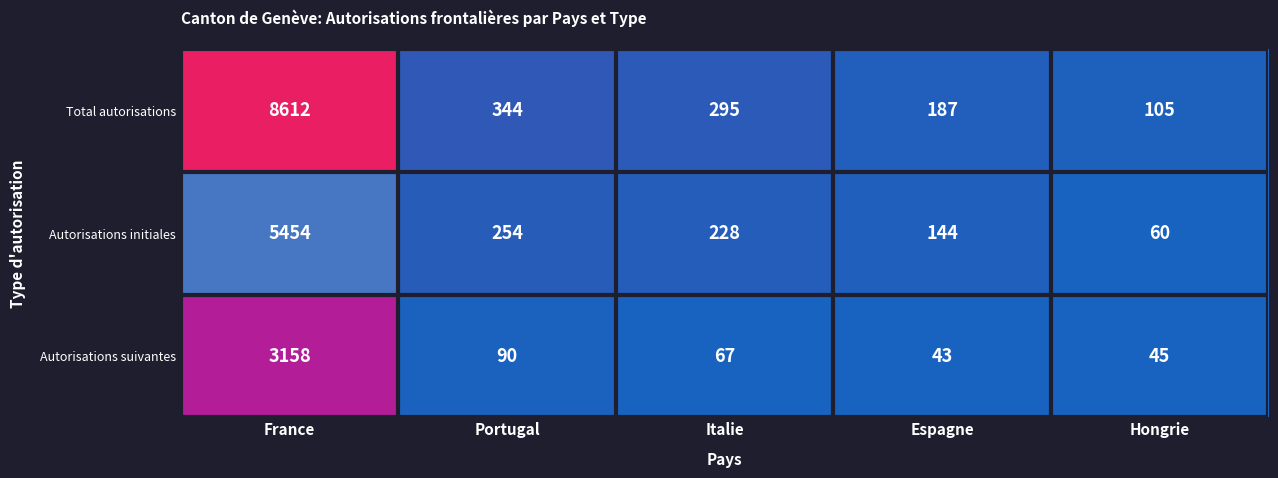

Reading left to right, extract all data points from this chart.

Total autorisations: 8612	344	295	187	105
Autorisations initiales: 5454	254	228	144	60
Autorisations suivantes: 3158	90	67	43	45